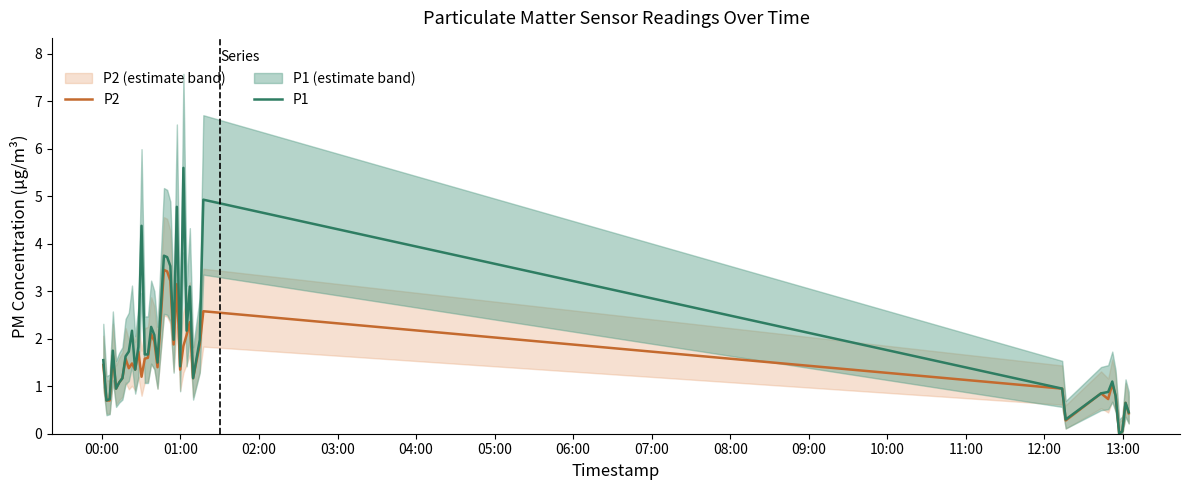

What is the highest value of the P2 series?

3.5